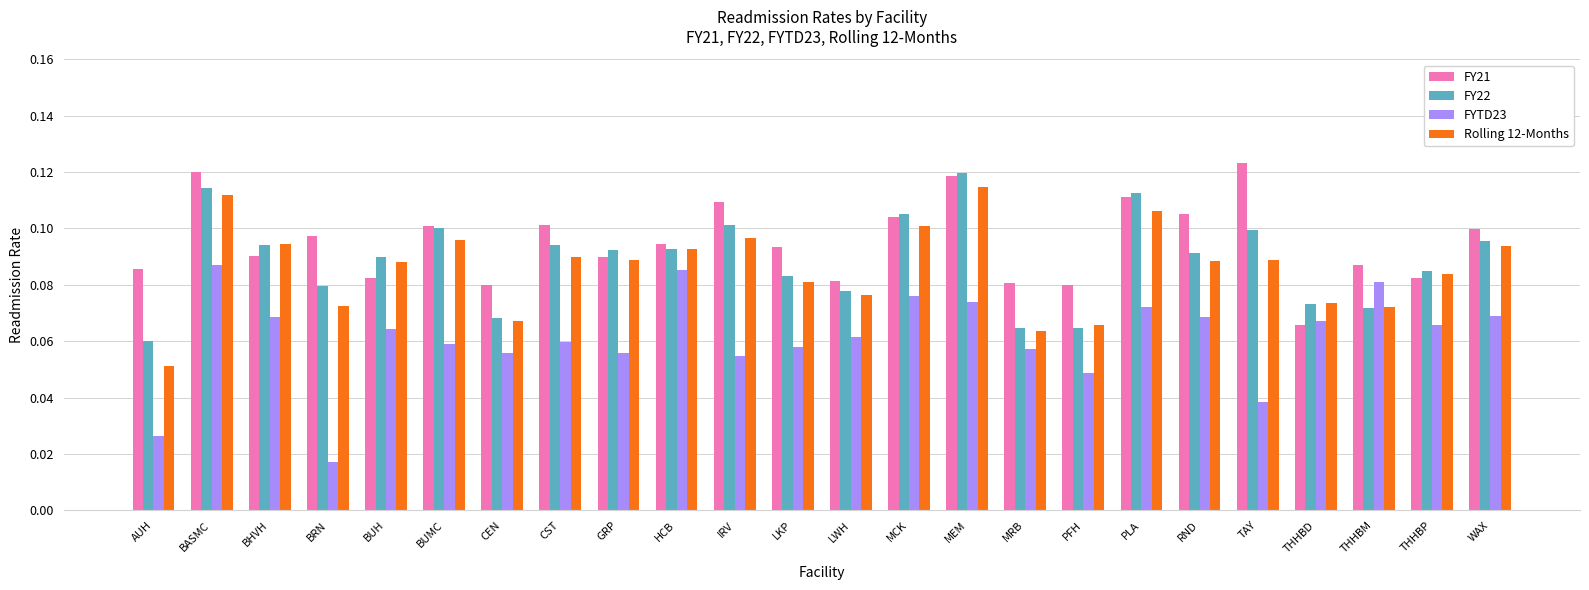

At which category does the chart reach its peak across all series?

TAY